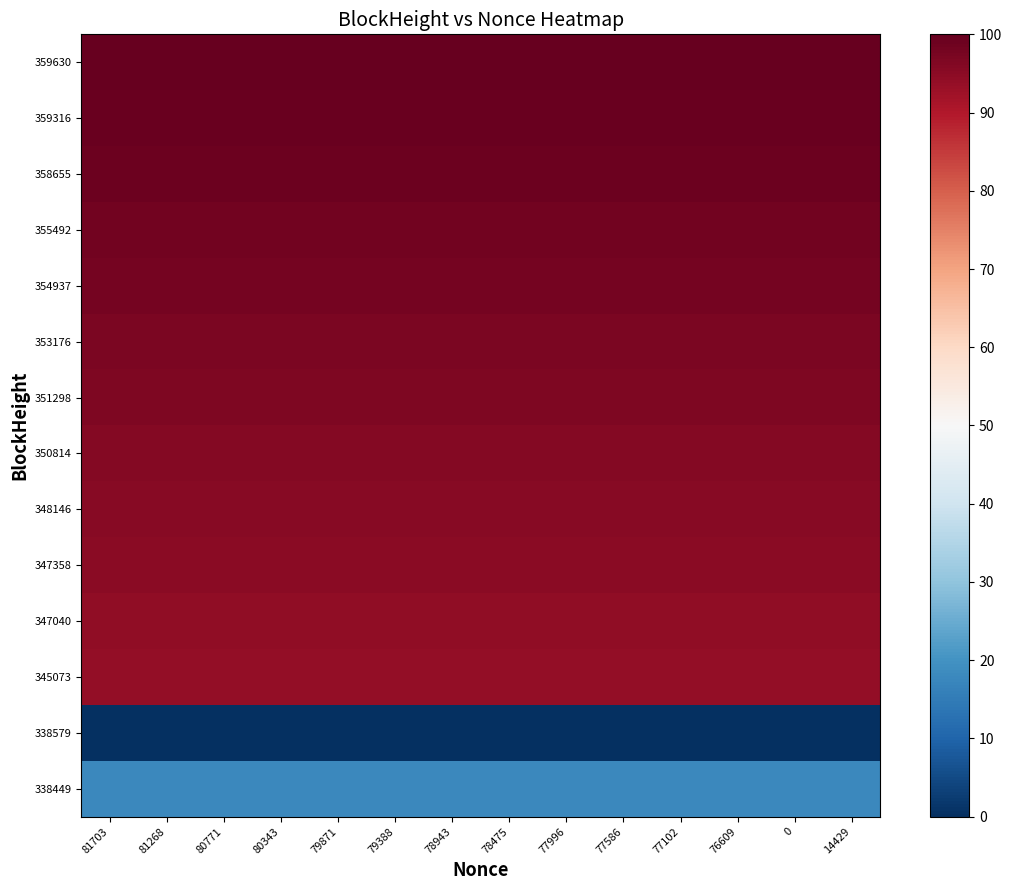

Reading left to right, list all the values displayed in this chart.

359630: 81703=100.0	81268=100.0	80771=100.0	80343=100.0	79871=100.0	79388=100.0	78943=100.0	78475=100.0	77996=100.0	77586=100.0	77102=100.0	76609=100.0	0=100.0	14429=100.0
359316: 81703=99.5	81268=99.5	80771=99.5	80343=99.5	79871=99.5	79388=99.5	78943=99.5	78475=99.5	77996=99.5	77586=99.5	77102=99.5	76609=99.5	0=99.5	14429=99.5
358655: 81703=98.9	81268=98.9	80771=98.9	80343=98.9	79871=98.9	79388=98.9	78943=98.9	78475=98.9	77996=98.9	77586=98.9	77102=98.9	76609=98.9	0=98.9	14429=98.9
355492: 81703=98.3	81268=98.3	80771=98.3	80343=98.3	79871=98.3	79388=98.3	78943=98.3	78475=98.3	77996=98.3	77586=98.3	77102=98.3	76609=98.3	0=98.3	14429=98.3
354937: 81703=97.8	81268=97.8	80771=97.8	80343=97.8	79871=97.8	79388=97.8	78943=97.8	78475=97.8	77996=97.8	77586=97.8	77102=97.8	76609=97.8	0=97.8	14429=97.8
353176: 81703=97.2	81268=97.2	80771=97.2	80343=97.2	79871=97.2	79388=97.2	78943=97.2	78475=97.2	77996=97.2	77586=97.2	77102=97.2	76609=97.2	0=97.2	14429=97.2
351298: 81703=96.6	81268=96.6	80771=96.6	80343=96.6	79871=96.6	79388=96.6	78943=96.6	78475=96.6	77996=96.6	77586=96.6	77102=96.6	76609=96.6	0=96.6	14429=96.6
350814: 81703=96.0	81268=96.0	80771=96.0	80343=96.0	79871=96.0	79388=96.0	78943=96.0	78475=96.0	77996=96.0	77586=96.0	77102=96.0	76609=96.0	0=96.0	14429=96.0
348146: 81703=95.5	81268=95.5	80771=95.5	80343=95.5	79871=95.5	79388=95.5	78943=95.5	78475=95.5	77996=95.5	77586=95.5	77102=95.5	76609=95.5	0=95.5	14429=95.5
347358: 81703=95.0	81268=95.0	80771=95.0	80343=95.0	79871=95.0	79388=95.0	78943=95.0	78475=95.0	77996=95.0	77586=95.0	77102=95.0	76609=95.0	0=95.0	14429=95.0
347040: 81703=94.4	81268=94.4	80771=94.4	80343=94.4	79871=94.4	79388=94.4	78943=94.4	78475=94.4	77996=94.4	77586=94.4	77102=94.4	76609=94.4	0=94.4	14429=94.4
345073: 81703=93.8	81268=93.8	80771=93.8	80343=93.8	79871=93.8	79388=93.8	78943=93.8	78475=93.8	77996=93.8	77586=93.8	77102=93.8	76609=93.8	0=93.8	14429=93.8
338579: 81703=0.0	81268=0.0	80771=0.0	80343=0.0	79871=0.0	79388=0.0	78943=0.0	78475=0.0	77996=0.0	77586=0.0	77102=0.0	76609=0.0	0=0.0	14429=0.0
338449: 81703=17.7	81268=17.7	80771=17.7	80343=17.7	79871=17.7	79388=17.7	78943=17.7	78475=17.7	77996=17.7	77586=17.7	77102=17.7	76609=17.7	0=17.7	14429=17.7